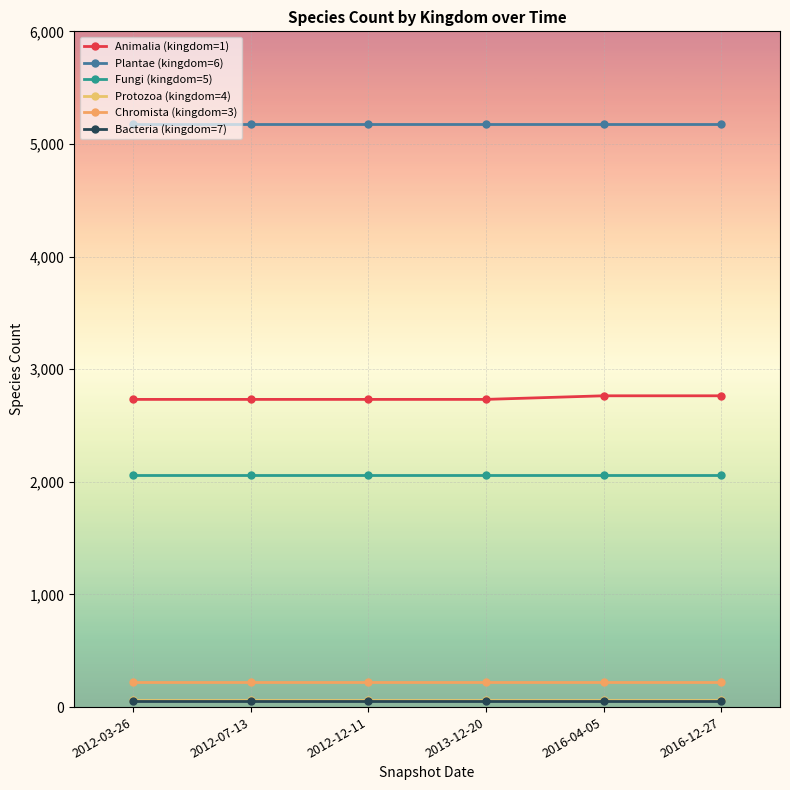

What is the total value across all series at 2013-12-20?

10312